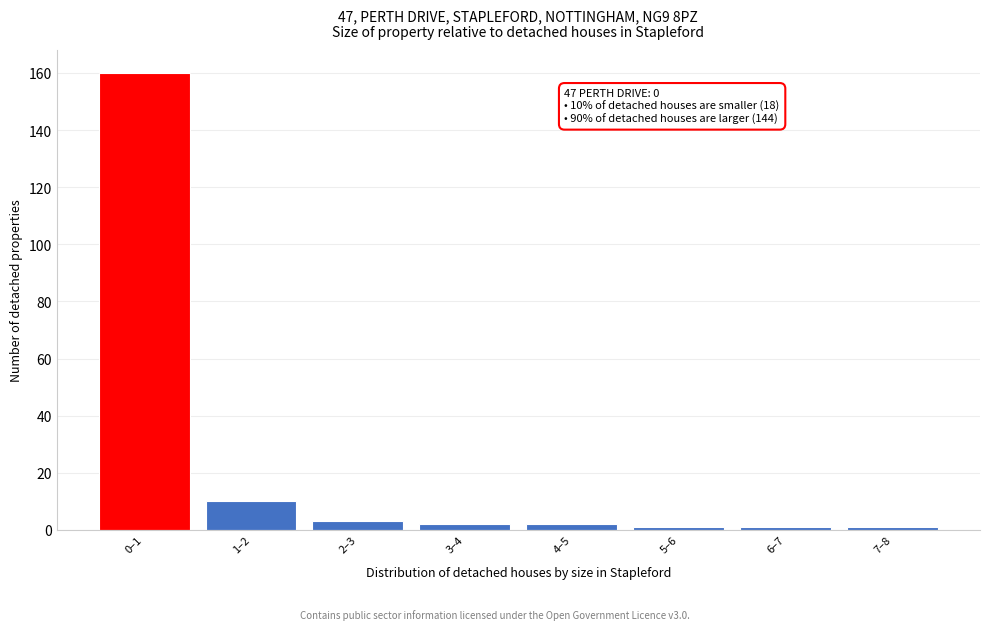

Reading right to left, what are all the values shown in this chart?

1	1	1	2	2	3	10	160